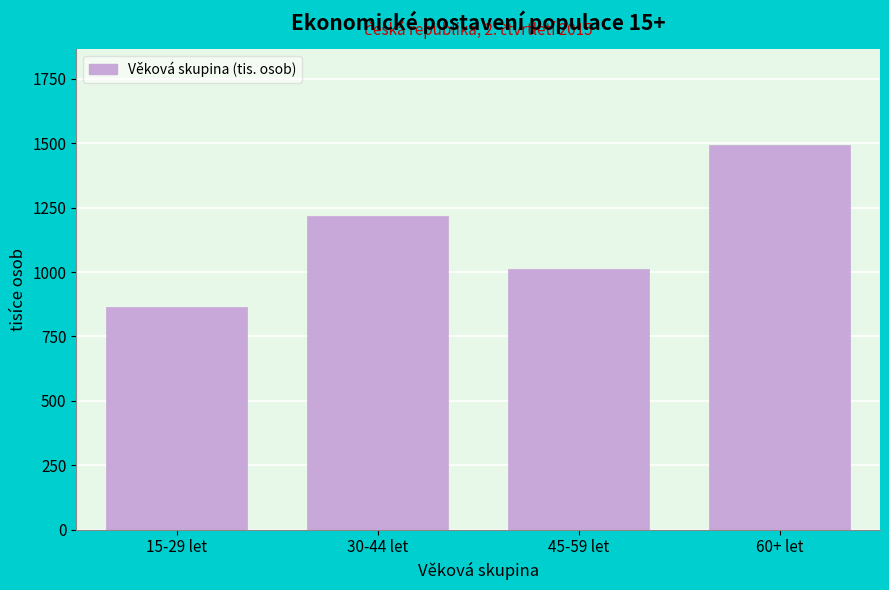

Reading left to right, what are all the values shown in this chart?

15-29 let=862.7	30-44 let=1216.8	45-59 let=1010.9	60+ let=1492.4